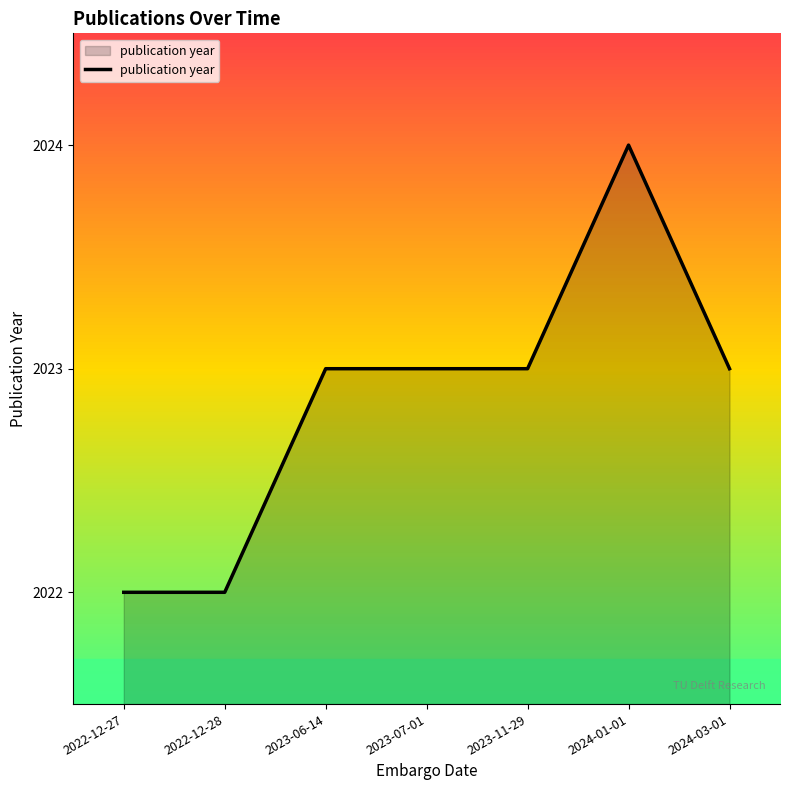

What is the sum of all values?

14160